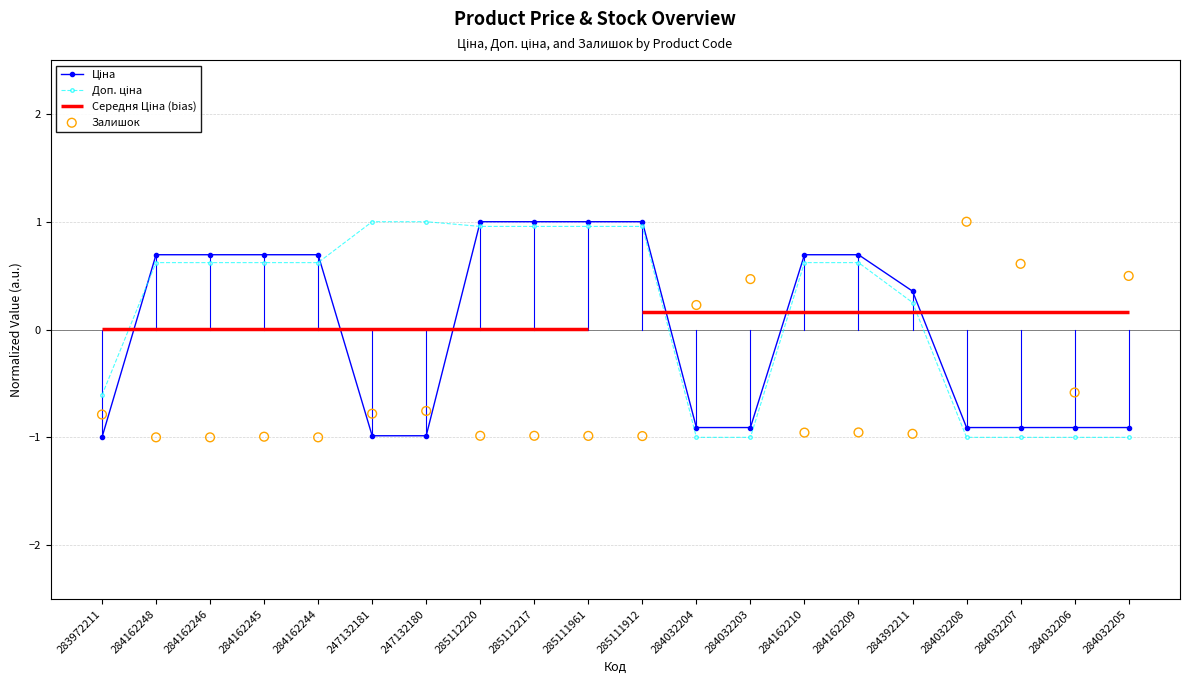

Which series has the largest Y range (max minus min)?

Ціна